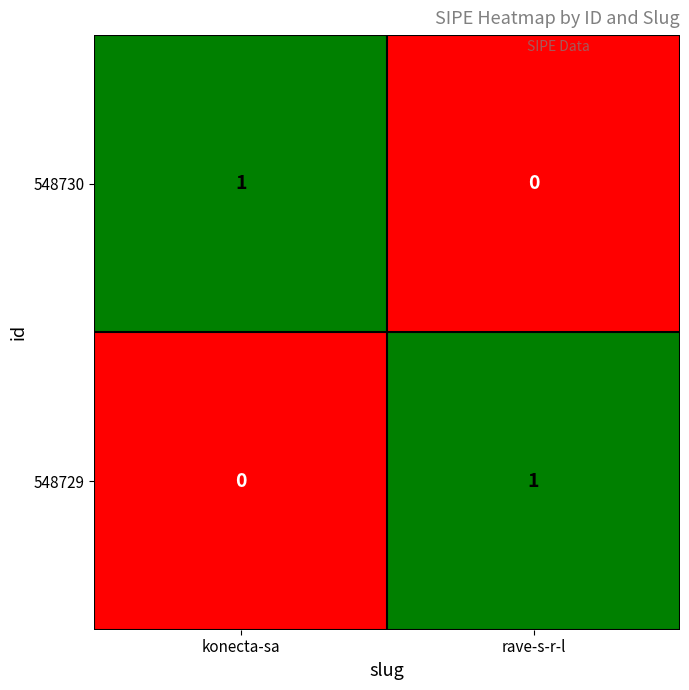

How many positive values does the 548730 series have?

1